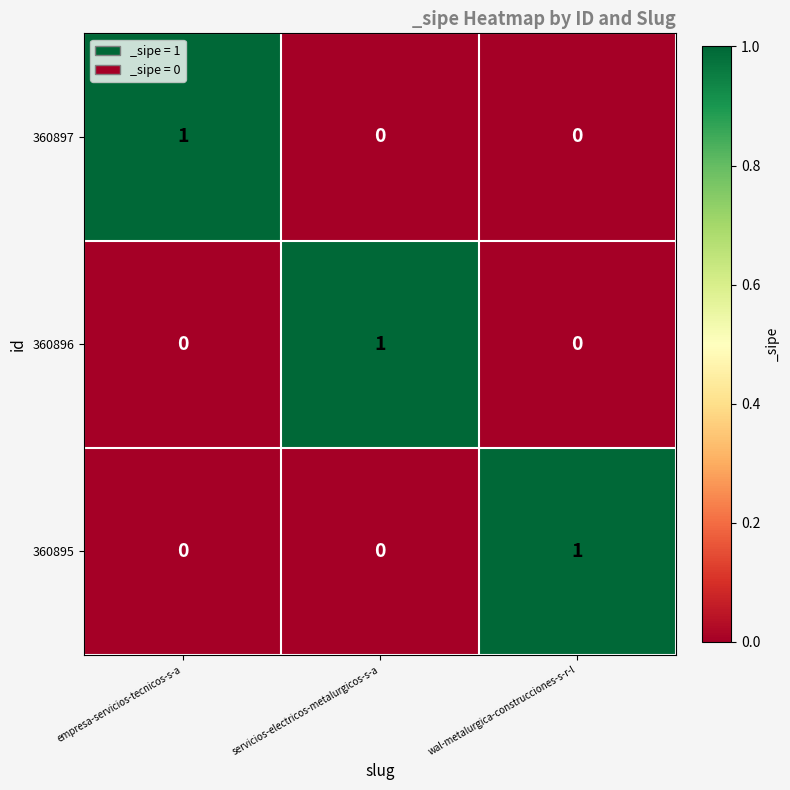

At how many categories does at least one series exceed 0?

3